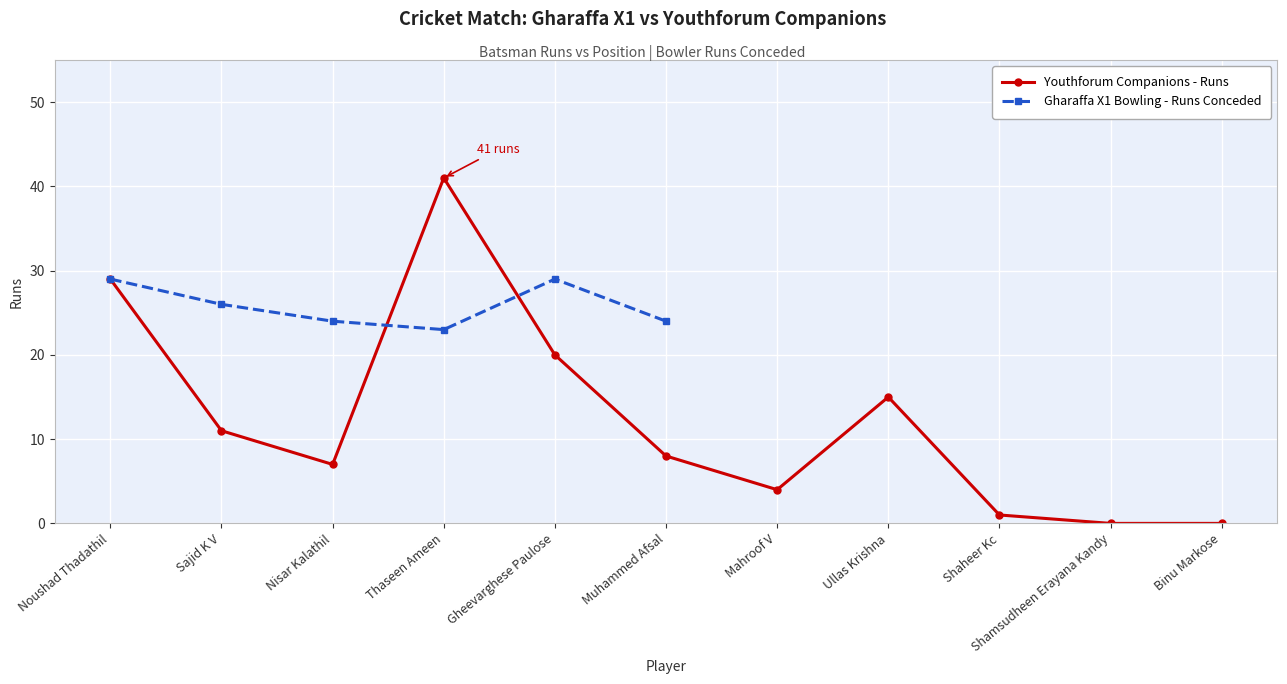

What position from the left is Nisar Kalathil?

3